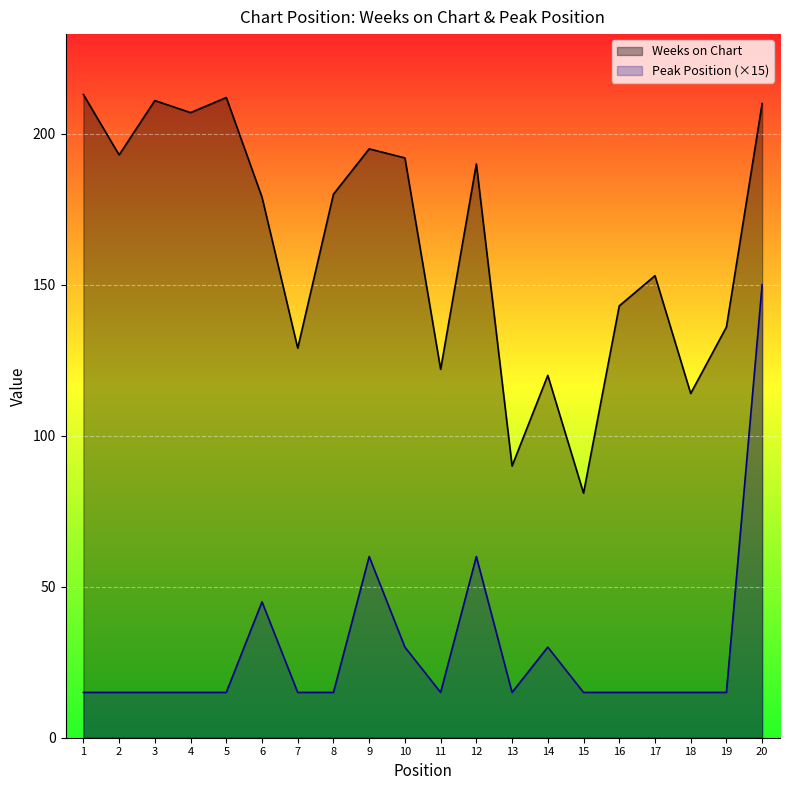

How many lines are shown in the chart?

2